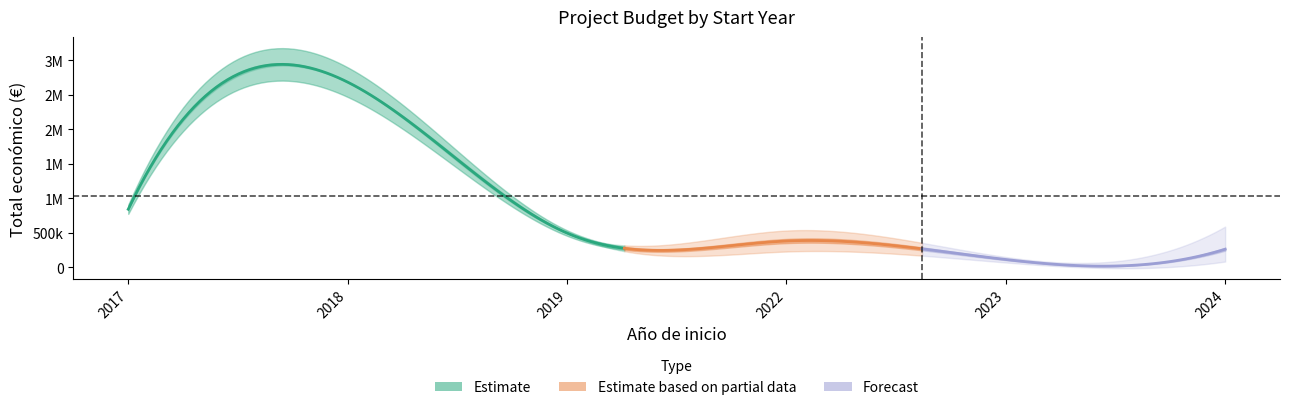

Is it true that Total economico equals 250676 at 2022?

False